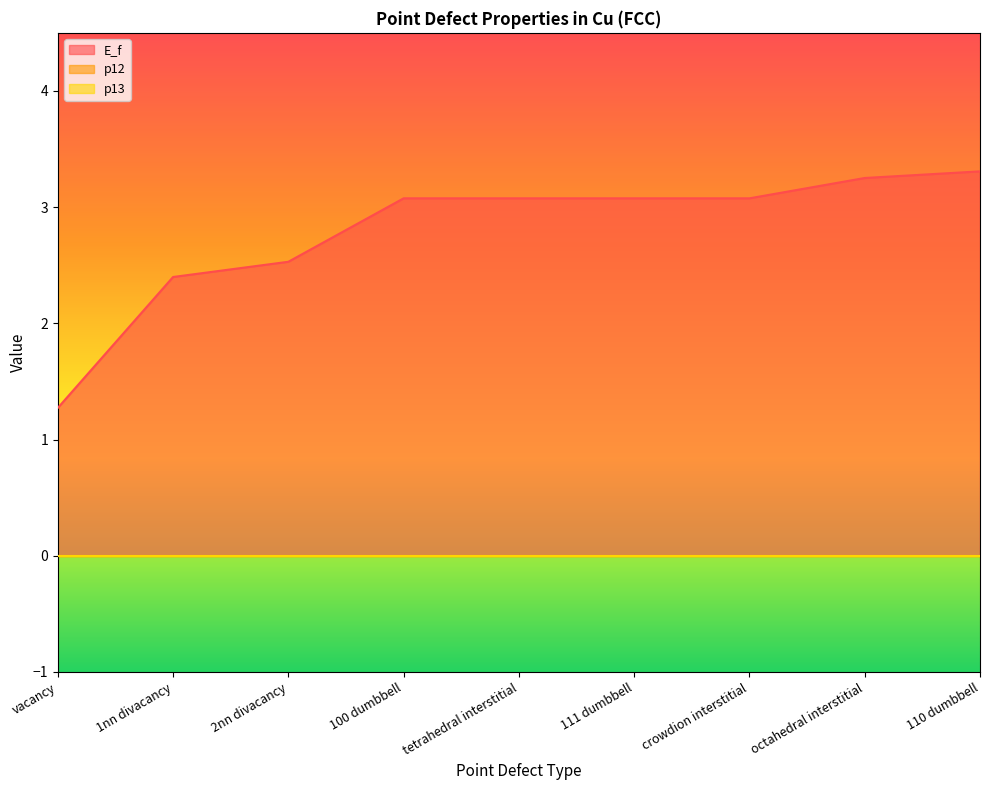

What is the maximum value for E_f?

3.3